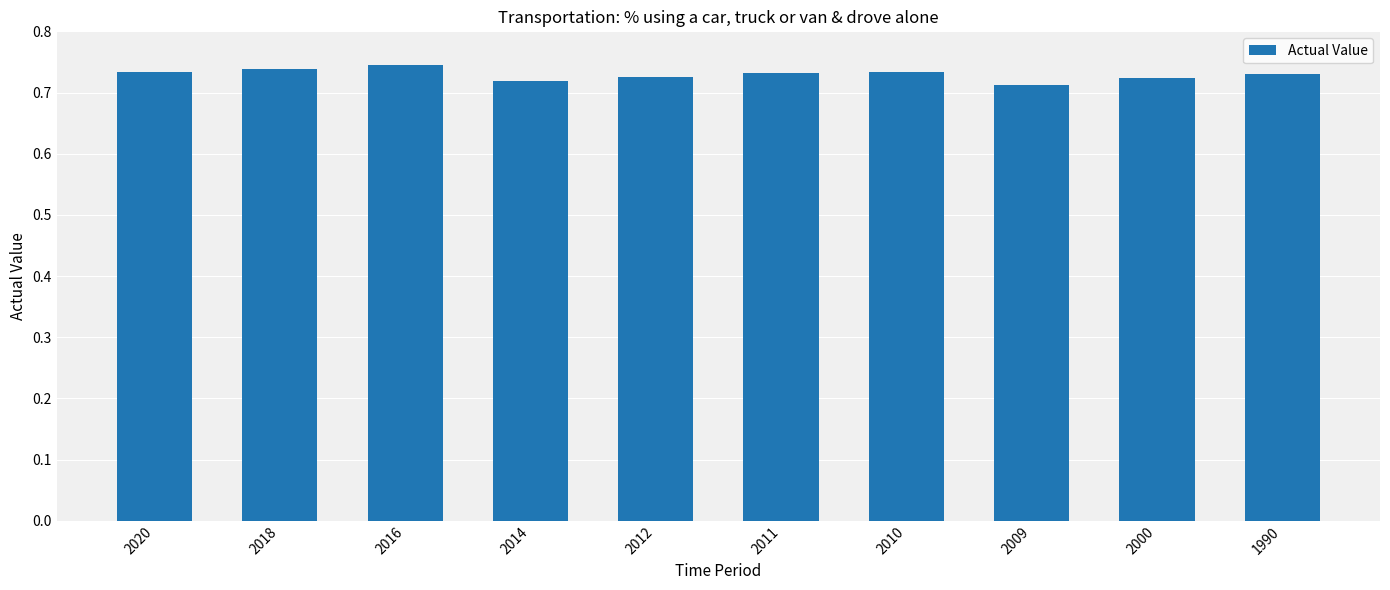

True or false: the data shows 1.2 at 2010.

False